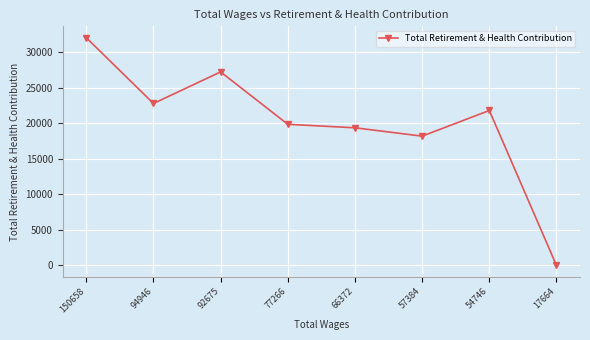

How many distinct data groups are displayed?

1